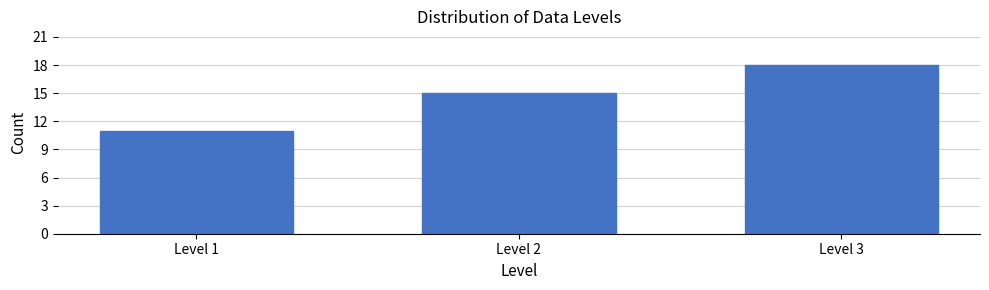

Reading right to left, list all the values displayed in this chart.

Level 3=18	Level 2=15	Level 1=11